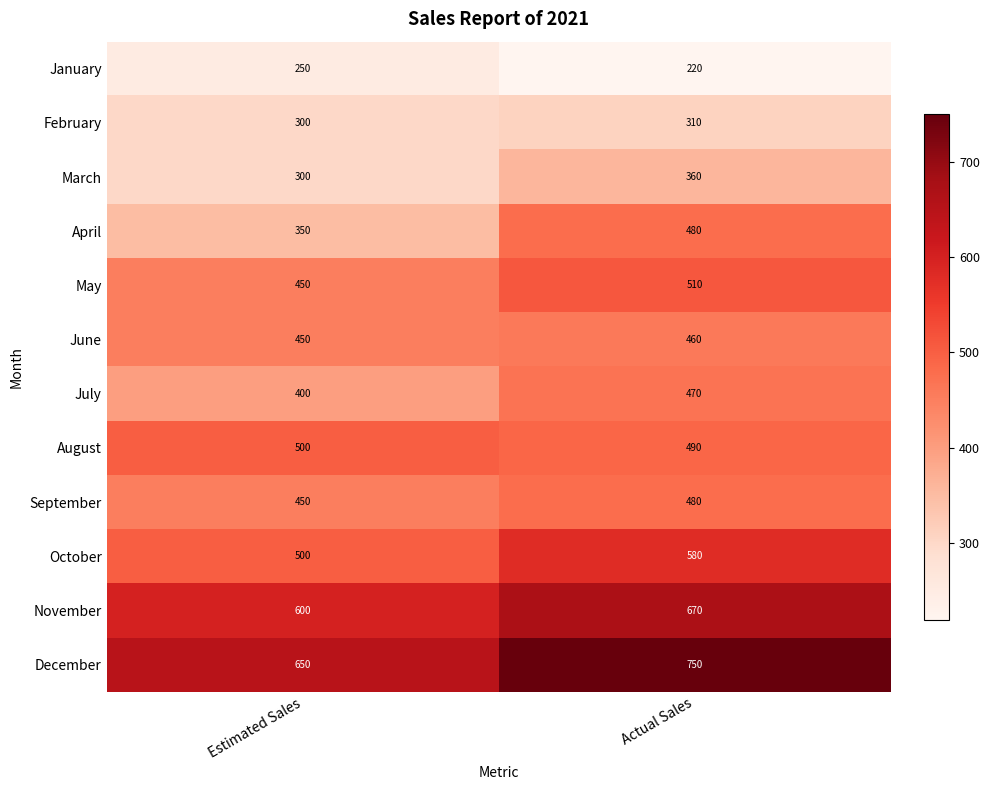

What is the sum of all March values?

660